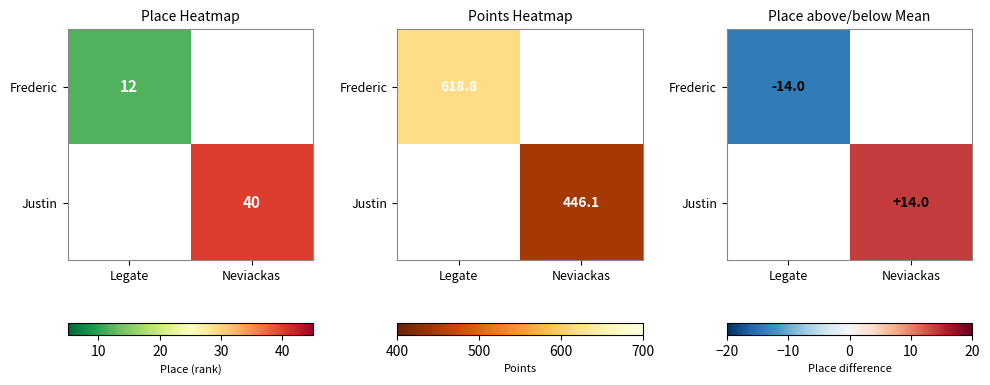

At which category does the chart reach its minimum across all series?

Legate